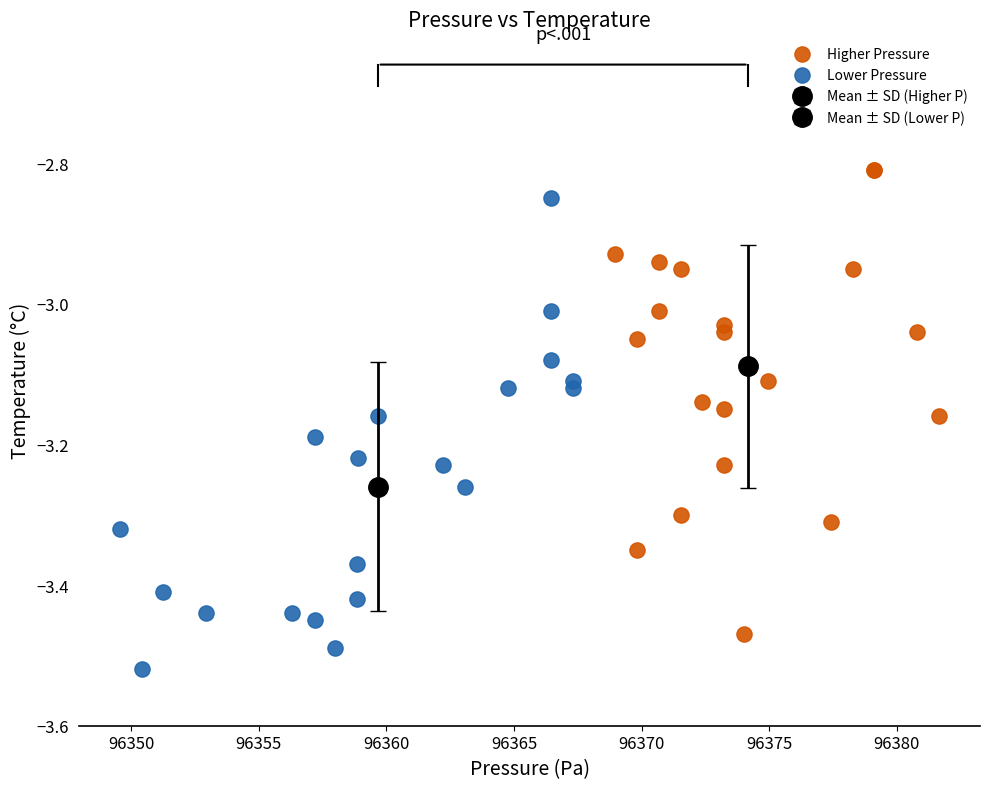

Which series contains the lowest Y value?

Lower Pressure